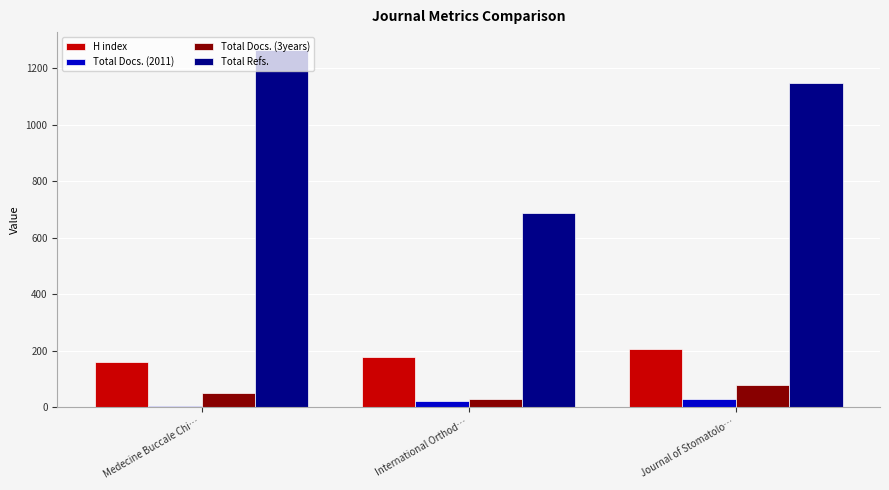

Reading right to left, extract all data points from this chart.

H index: 207	177	162
Total Docs. (2011): 28	21	6
Total Docs. (3years): 80	29	52
Total Refs.: 1148	687	1264